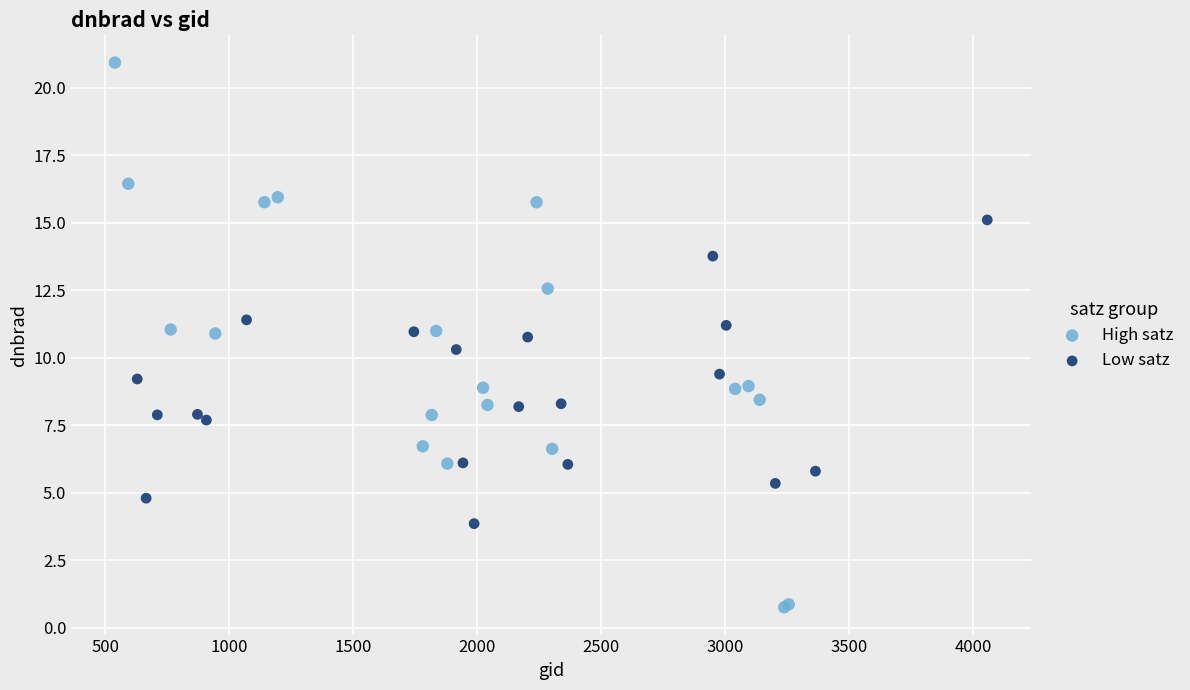

Which series contains the lowest Y value?

High satz